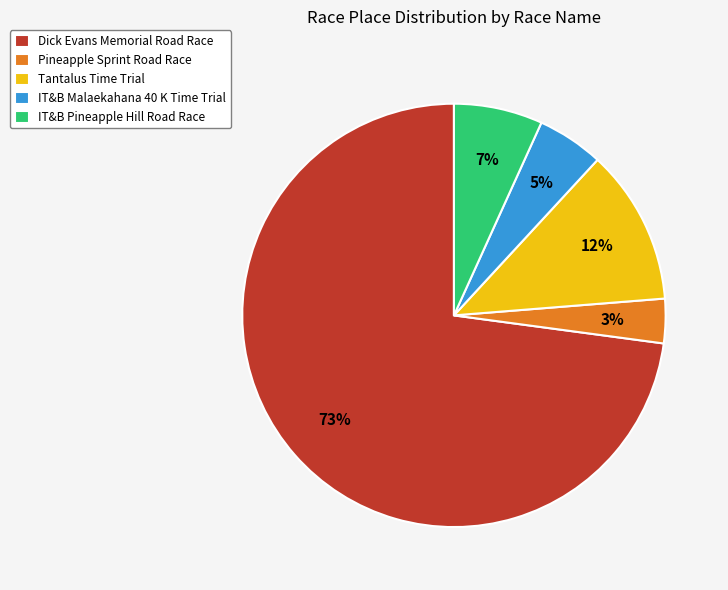

Rank the categories by value from highest to lowest.

Dick Evans Memorial Road Race, Tantalus Time Trial, IT&B Pineapple Hill Road Race, IT&B Malaekahana 40 K Time Trial, Pineapple Sprint Road Race